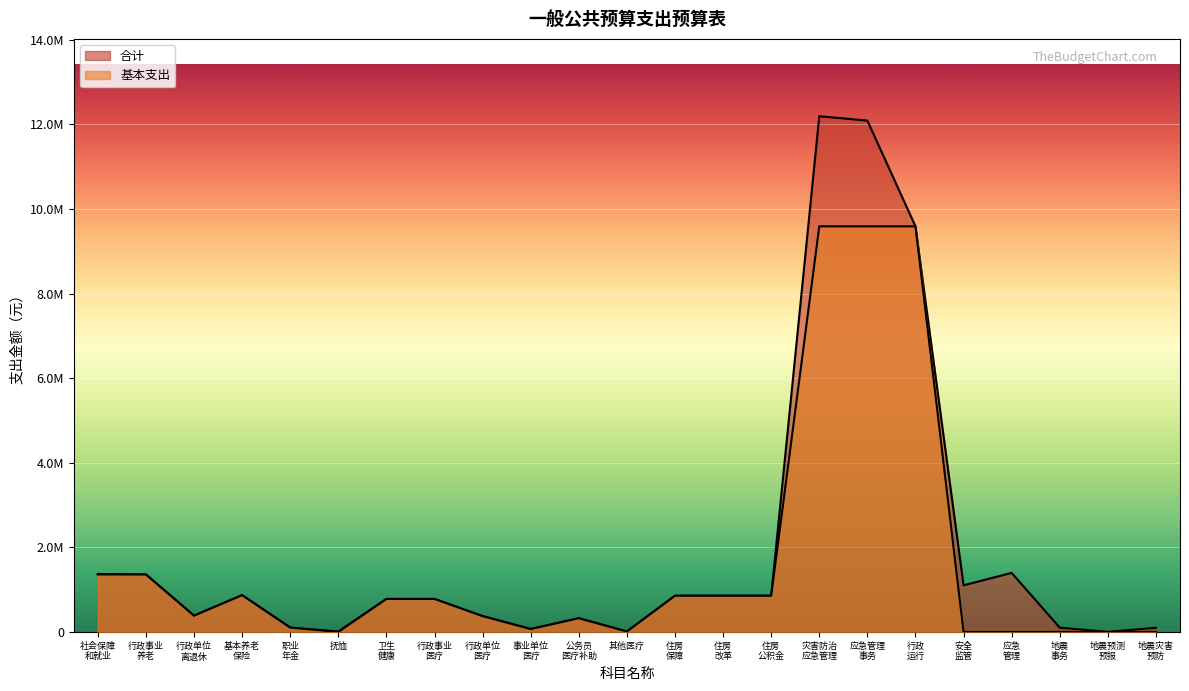

At which label does 基本支出 first exceed 385400?

社会保障 和就业